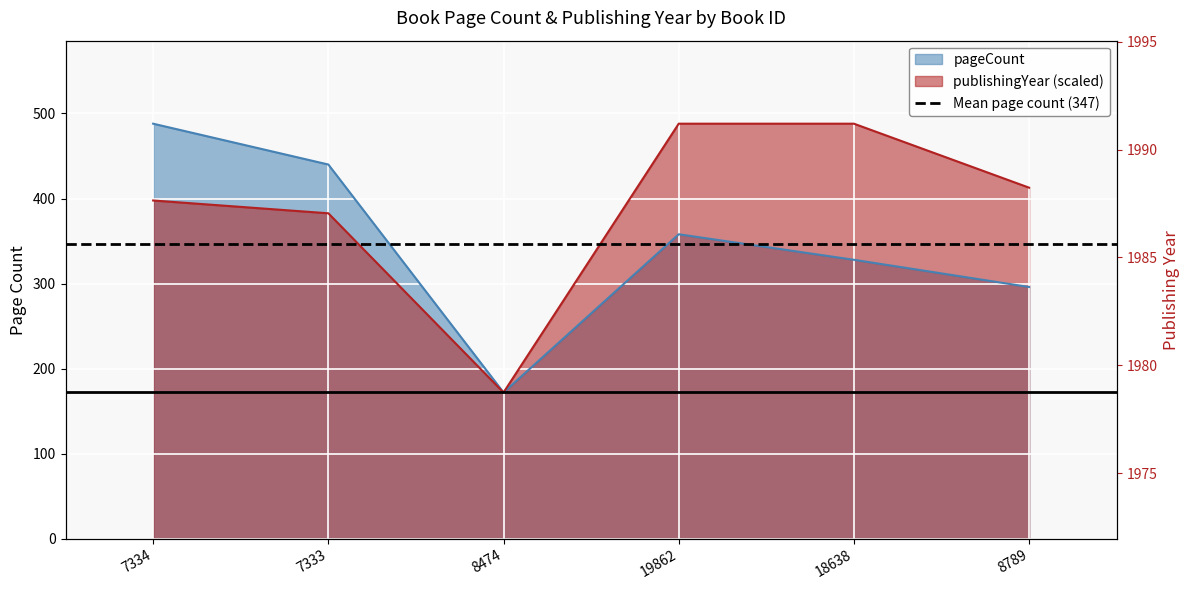

How many interior local valleys does the pageCount series have?

1